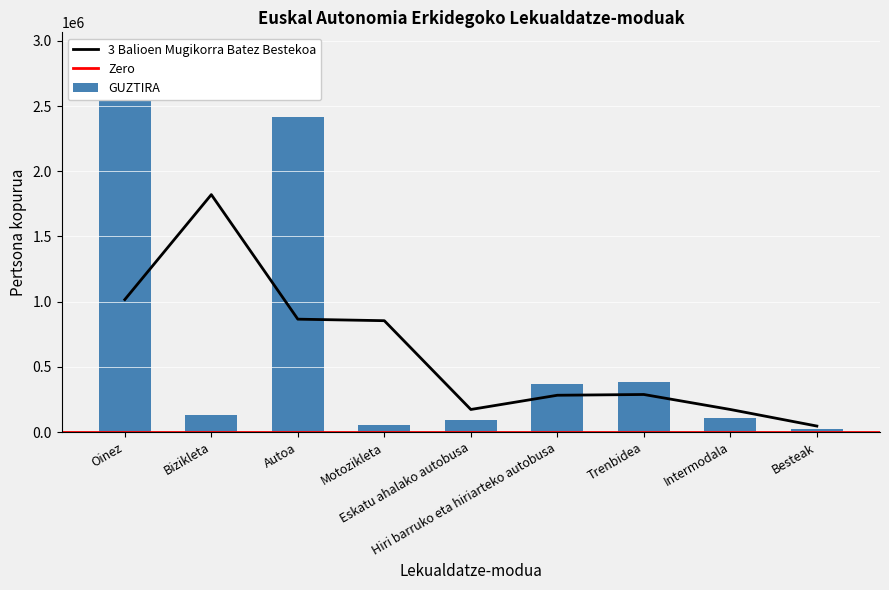

Which has a higher value, Trenbidea or Bizikleta?

Trenbidea